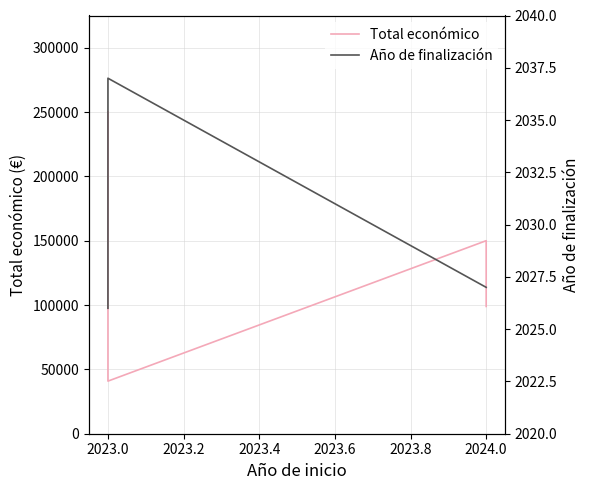

True or false: Año de finalización and Total económico intersect in this chart.

False